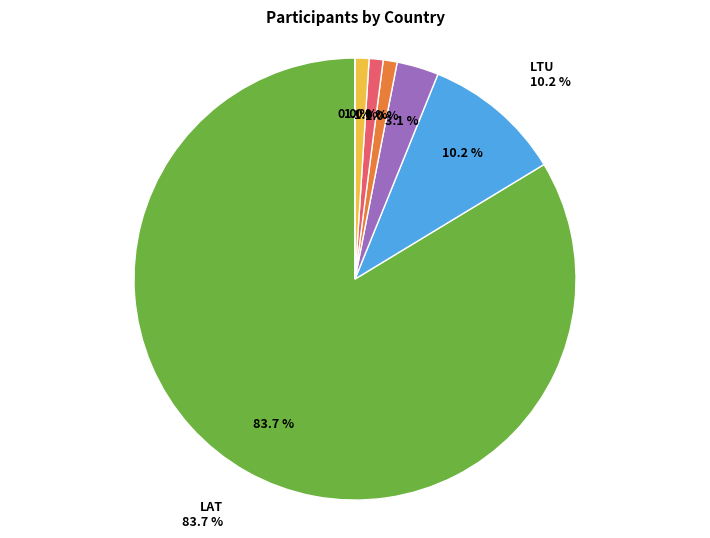

To the nearest percent, what portion does RUS represent?

2%